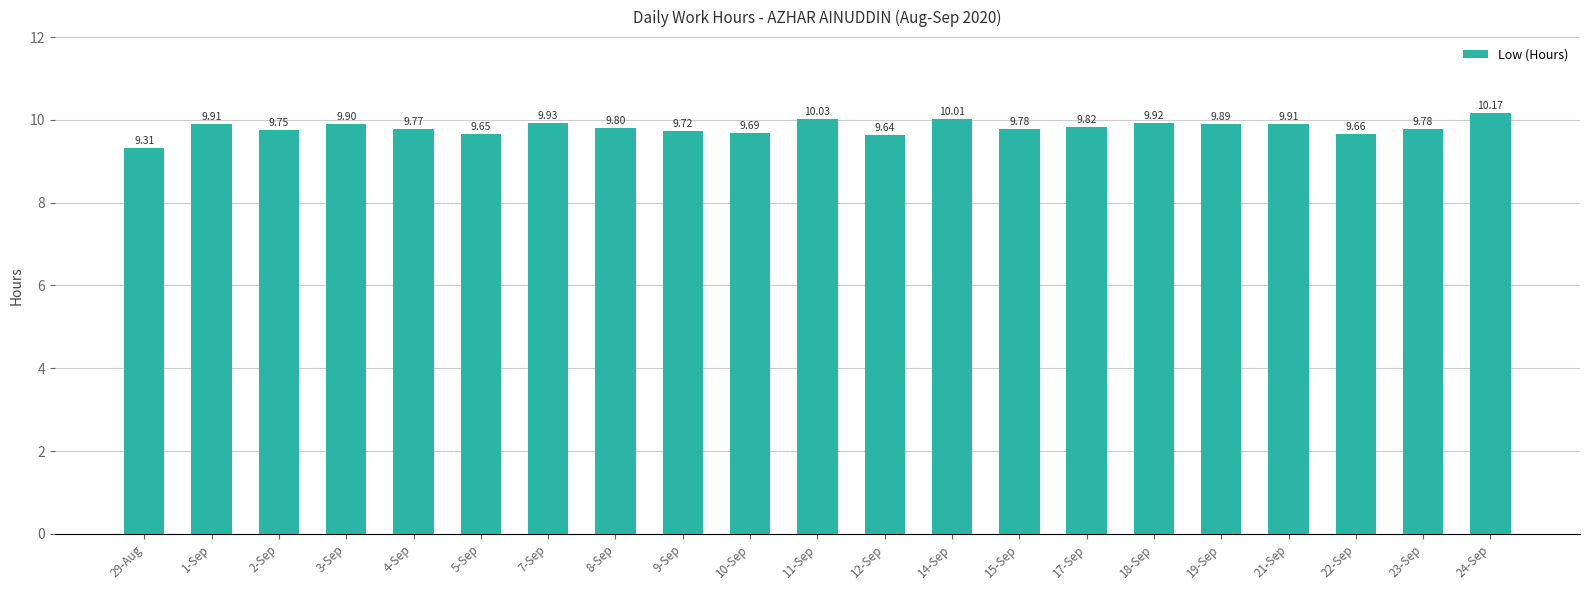

What is the change in value from 7-Sep to 22-Sep?

-0.3